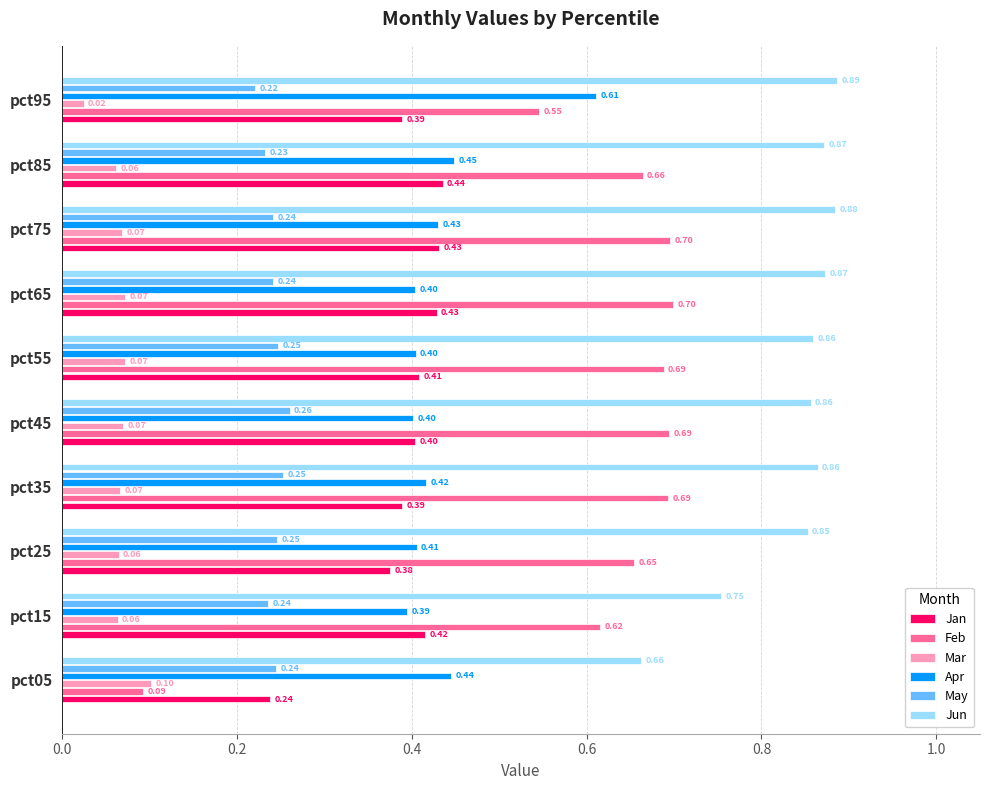

At which category is the sum across all series the highest?

pct75